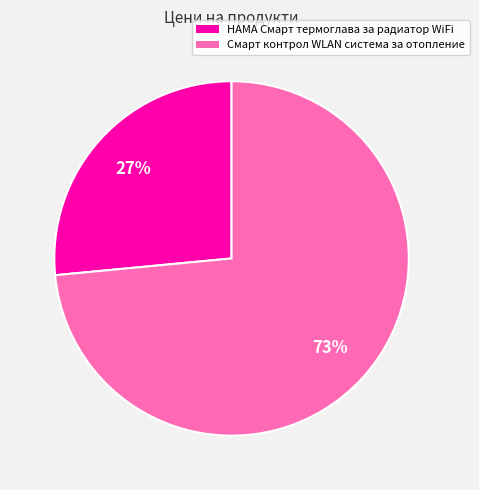

Which category has the biggest portion of the pie?

Смарт контрол WLAN система за отопление